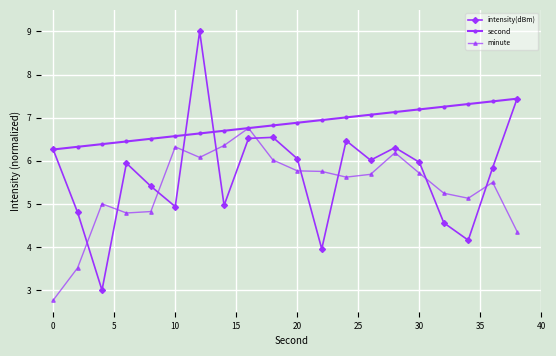

List the series in order of their peak value, lowest first.

minute, second, intensity(dBm)